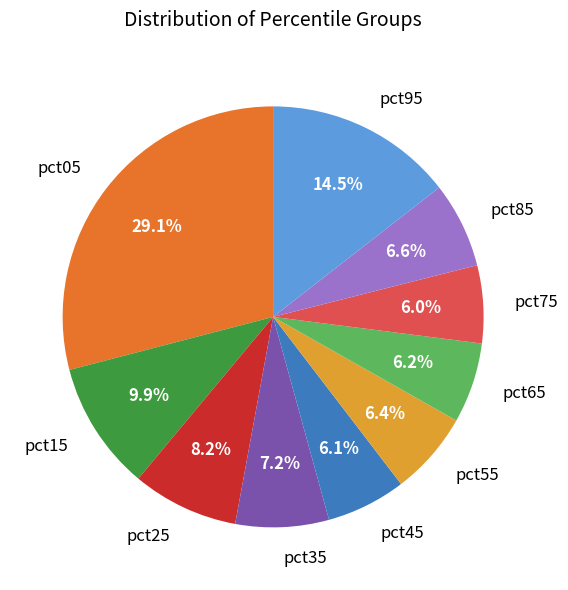

Do pct65 and pct45 together represent more than half of the pie?

No